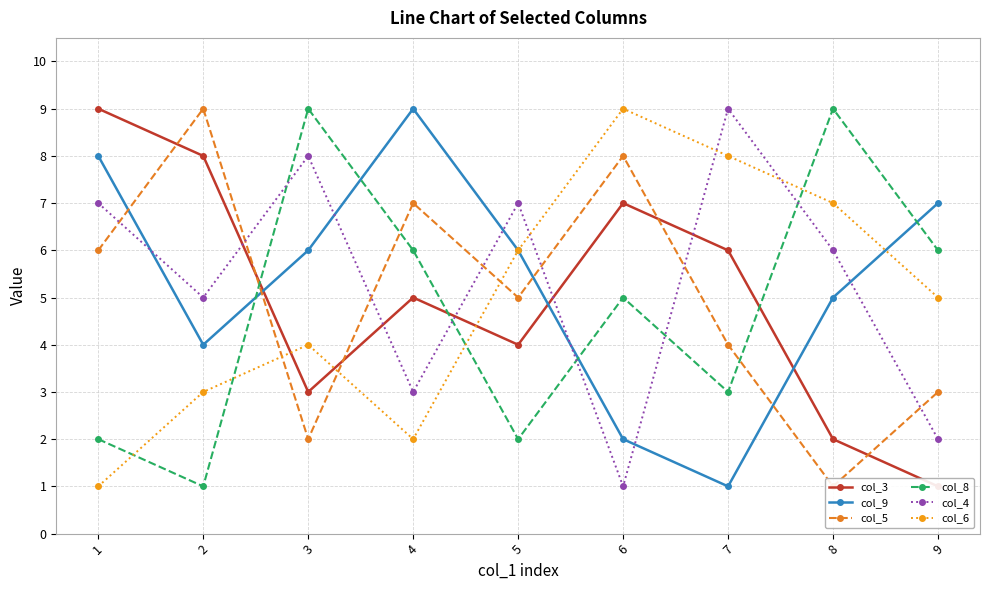

Which series has the largest total across all categories?

col_9